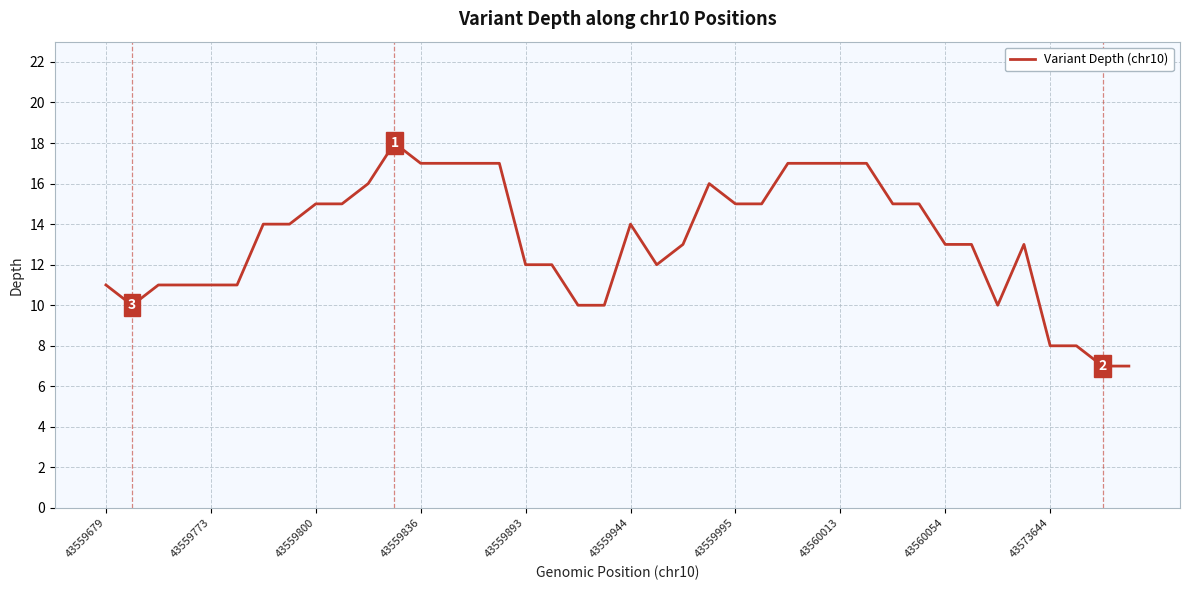

What is the smallest value displayed?

7